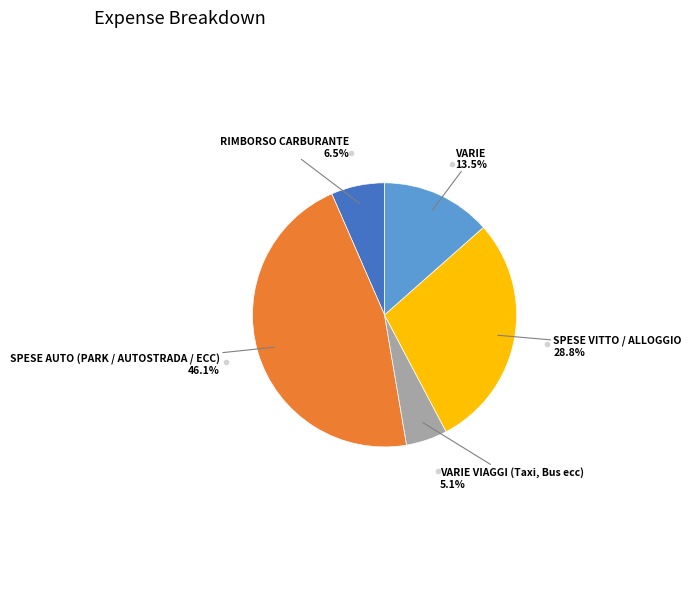

Is there any slice that represents more than half of the pie?

No